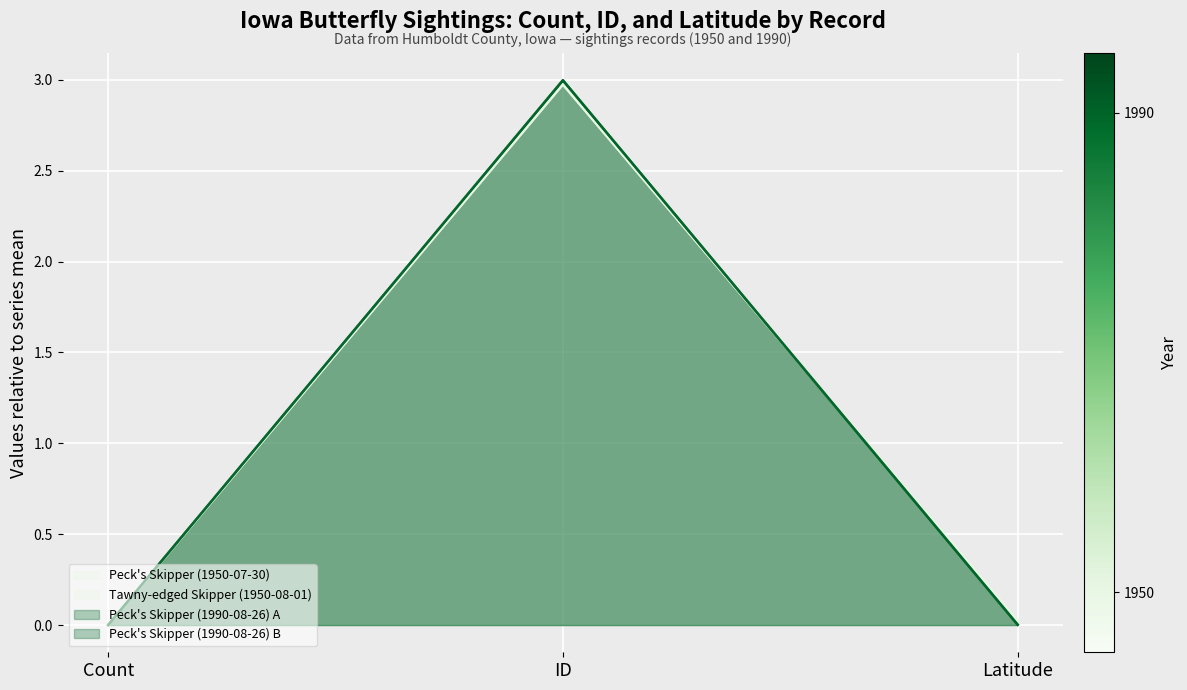

Between Count and ID, which is larger?

ID